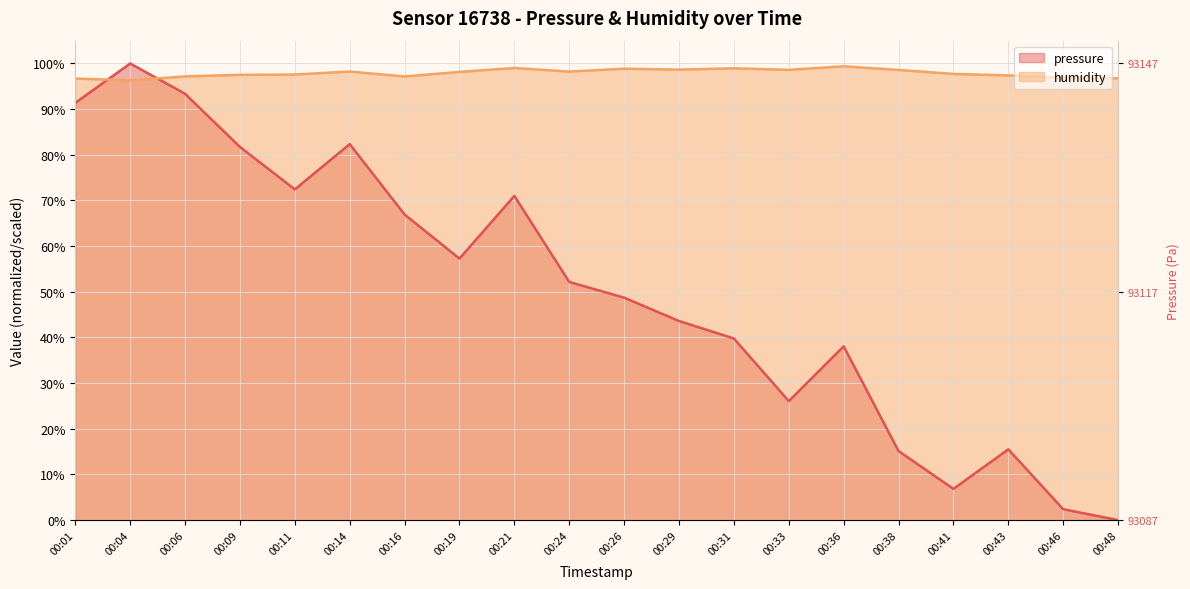

At how many categories does at least one series exceed 29?

20